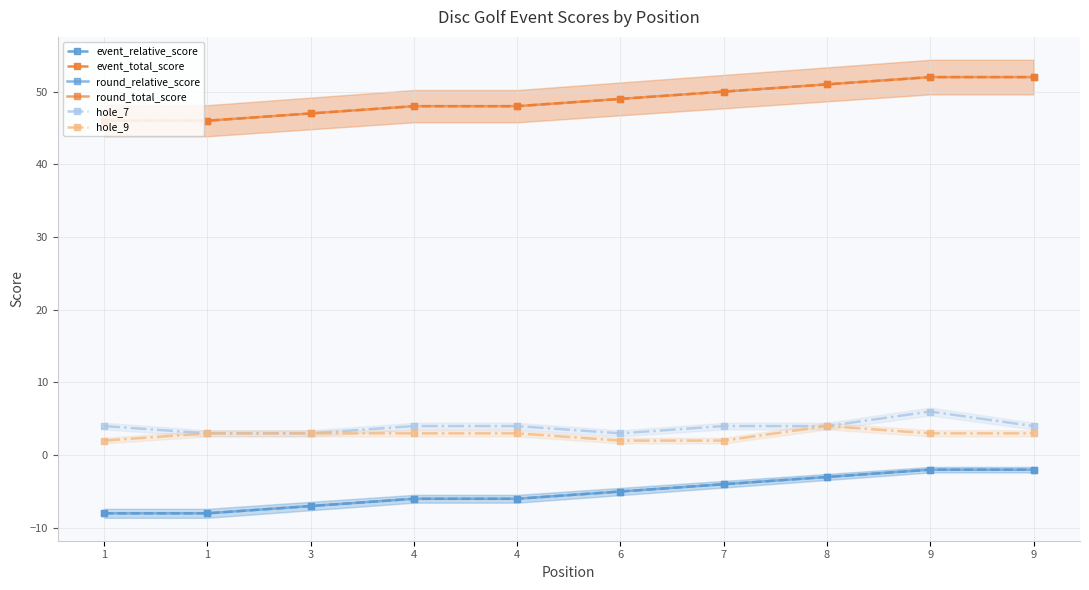

True or false: hole_7 and hole_9 cross at least once.

False